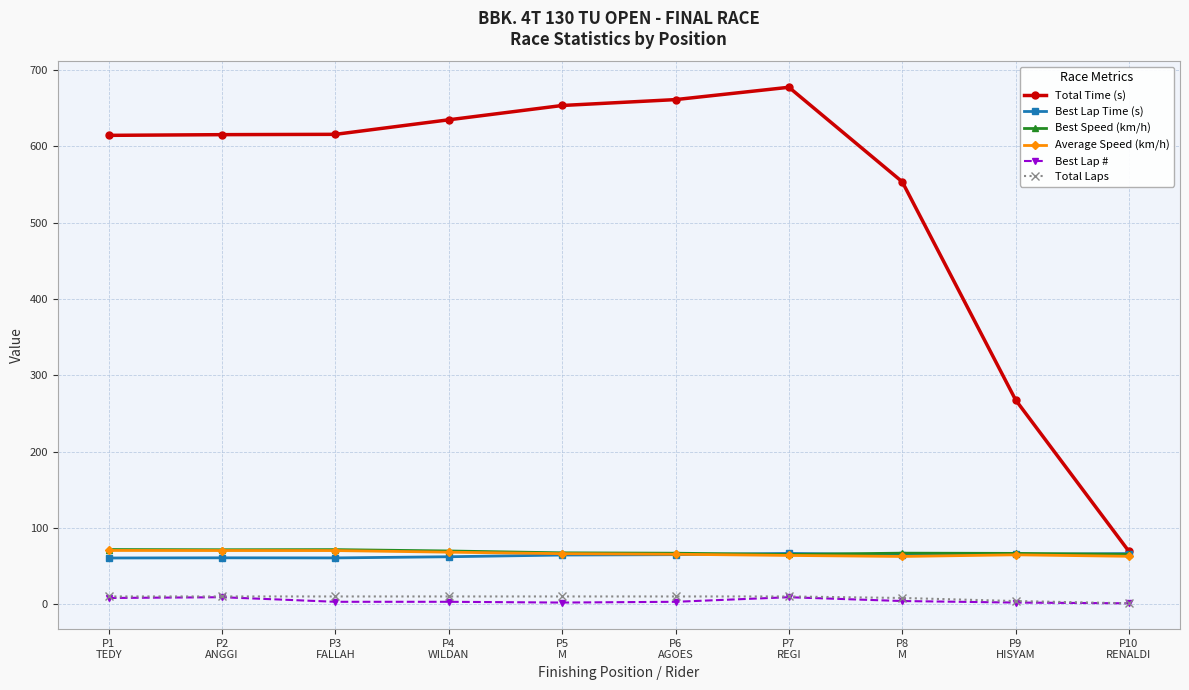

What is the average value of the Total Time (s) series?

536.3